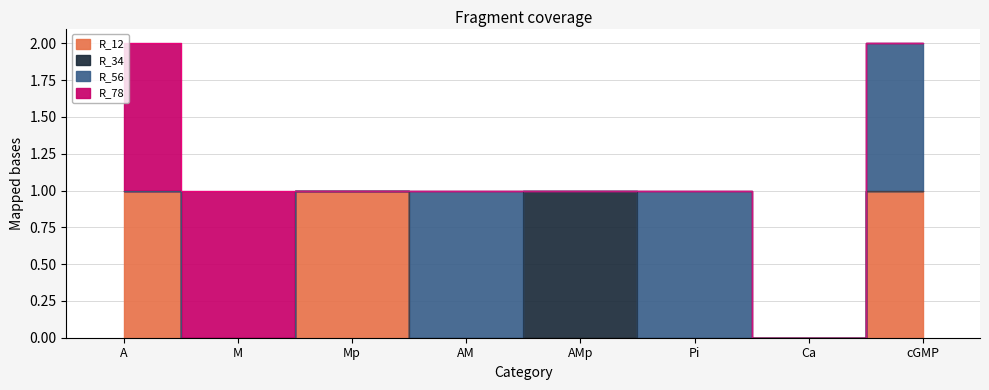

List the series in order of their peak value, highest first.

R_12, R_34, R_56, R_78